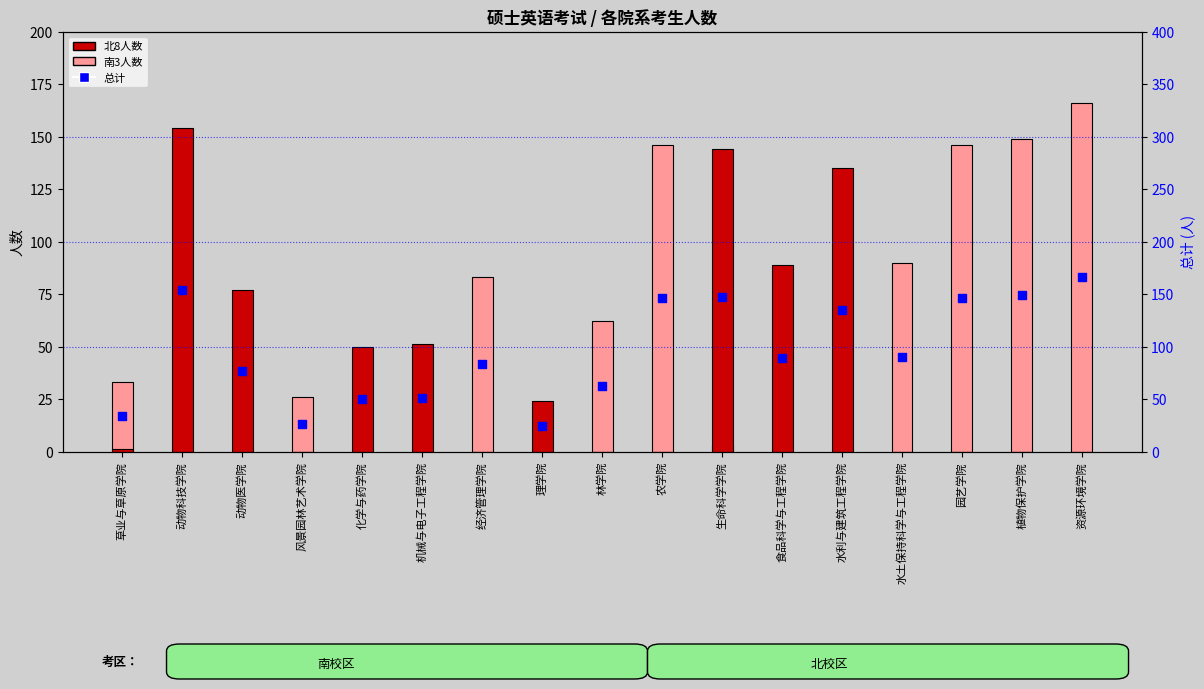

What is the total value across all series at 植物保护学院?

298